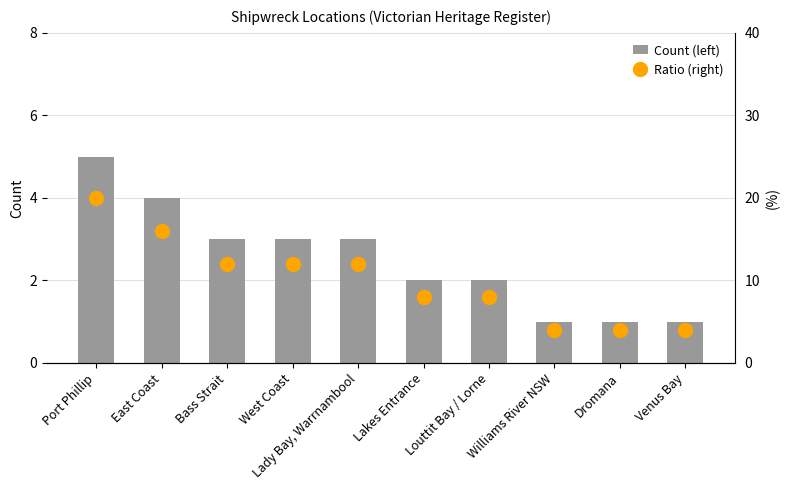

Which label corresponds to the smallest value in the chart?

Williams River NSW